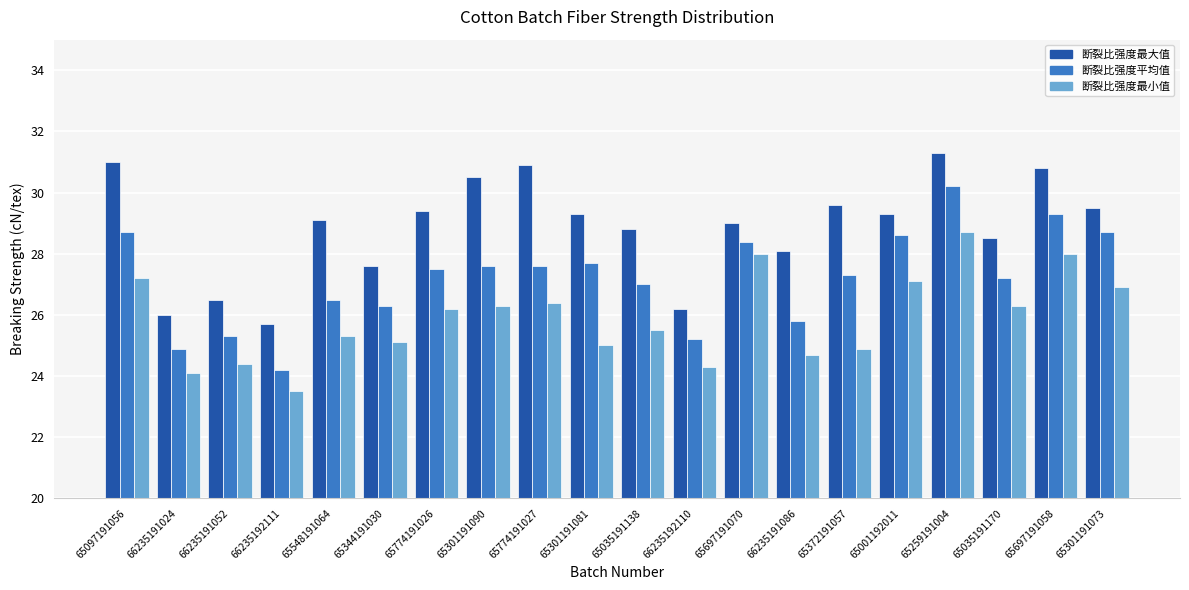

What is the total value across all series at 66235192111?

73.4